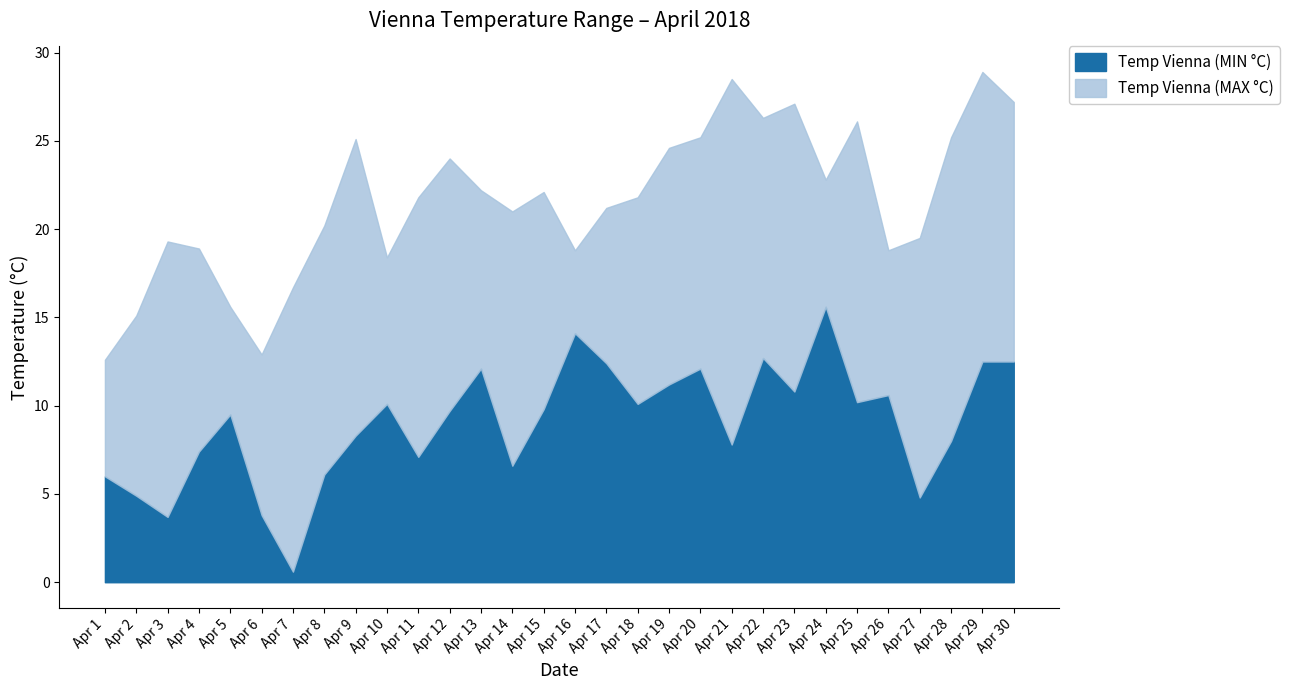

Rank the categories by Temp Vienna (MIN °C) value from highest to lowest.

Apr 24, Apr 16, Apr 22, Apr 29, Apr 30, Apr 17, Apr 13, Apr 20, Apr 19, Apr 23, Apr 26, Apr 25, Apr 10, Apr 18, Apr 15, Apr 12, Apr 5, Apr 9, Apr 28, Apr 21, Apr 4, Apr 11, Apr 14, Apr 8, Apr 1, Apr 2, Apr 27, Apr 6, Apr 3, Apr 7